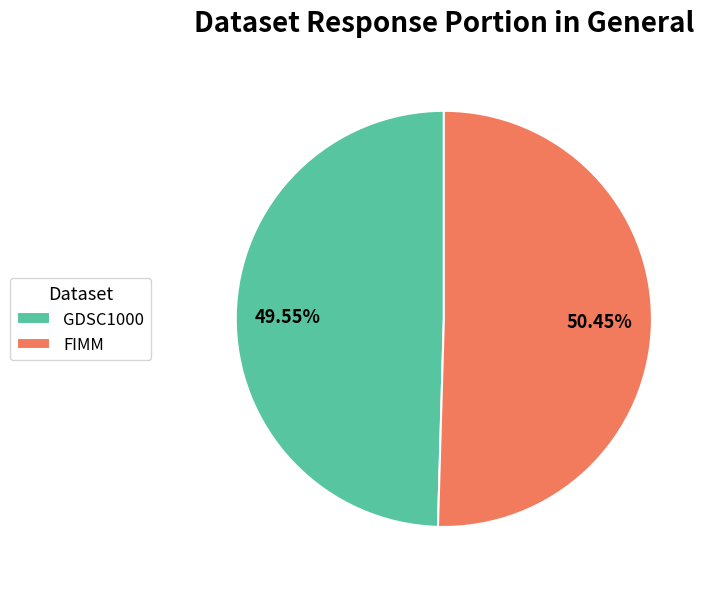

Does GDSC1000 represent more than half of the total?

No